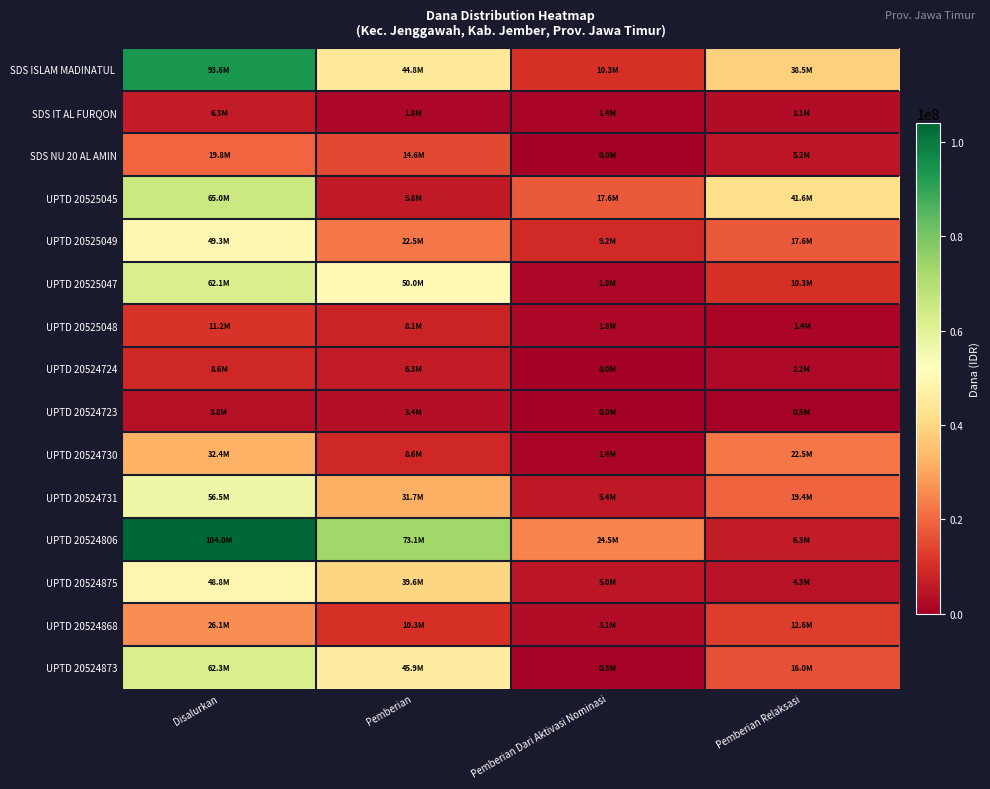

Which series has the largest range (max minus min)?

UPTD 20524806